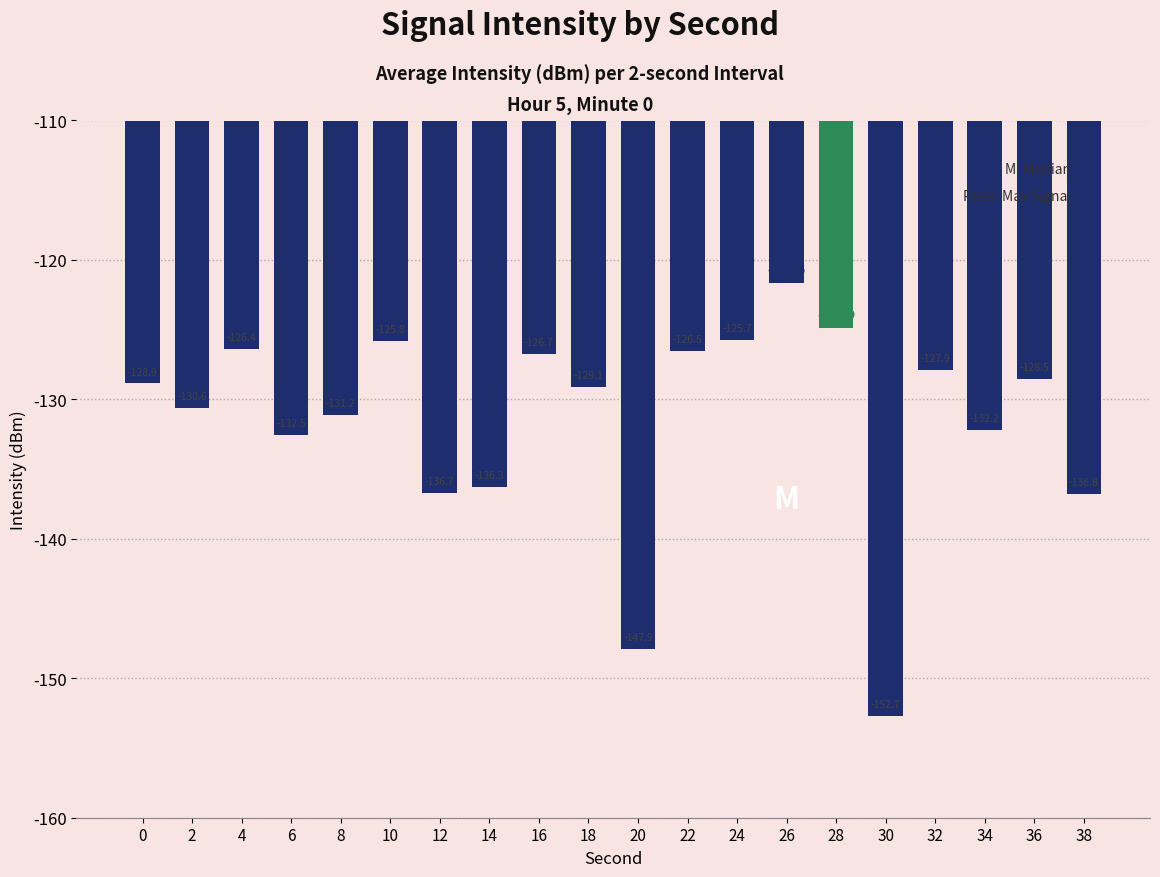

List the labels in order of value, smallest first.

30, 20, 38, 12, 14, 6, 34, 8, 2, 18, 0, 36, 32, 16, 22, 4, 10, 24, 28, 26